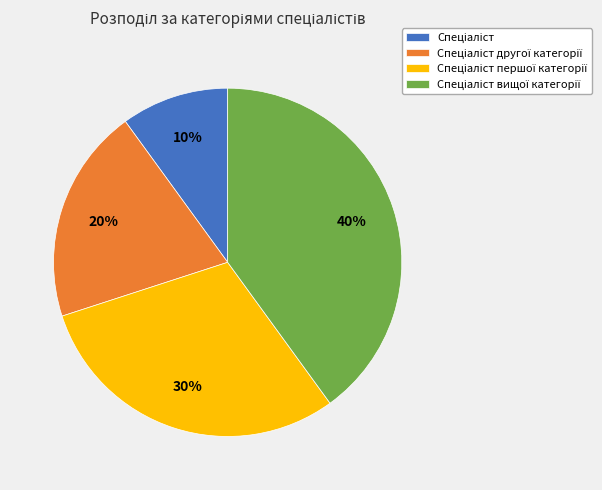

Does any single category account for the majority?

No